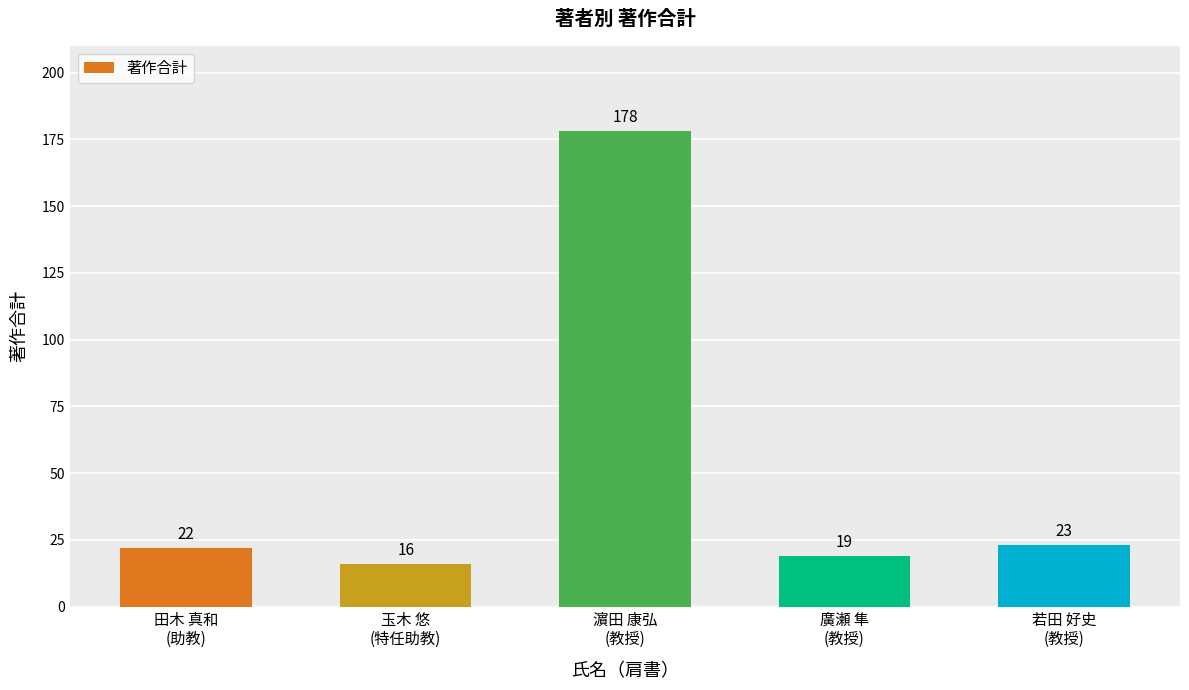

What is the difference between the second highest and minimum values?

7